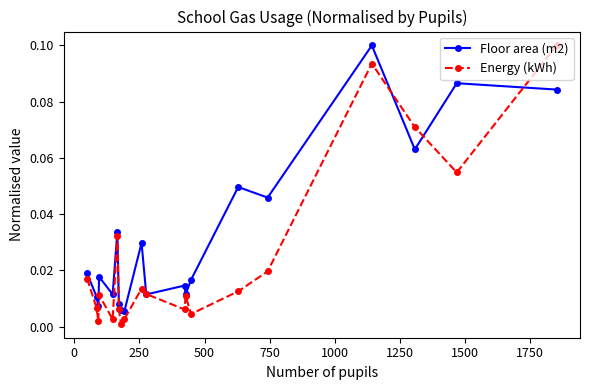

True or false: Floor area (m2) has more than 2 interior local peaks.

True